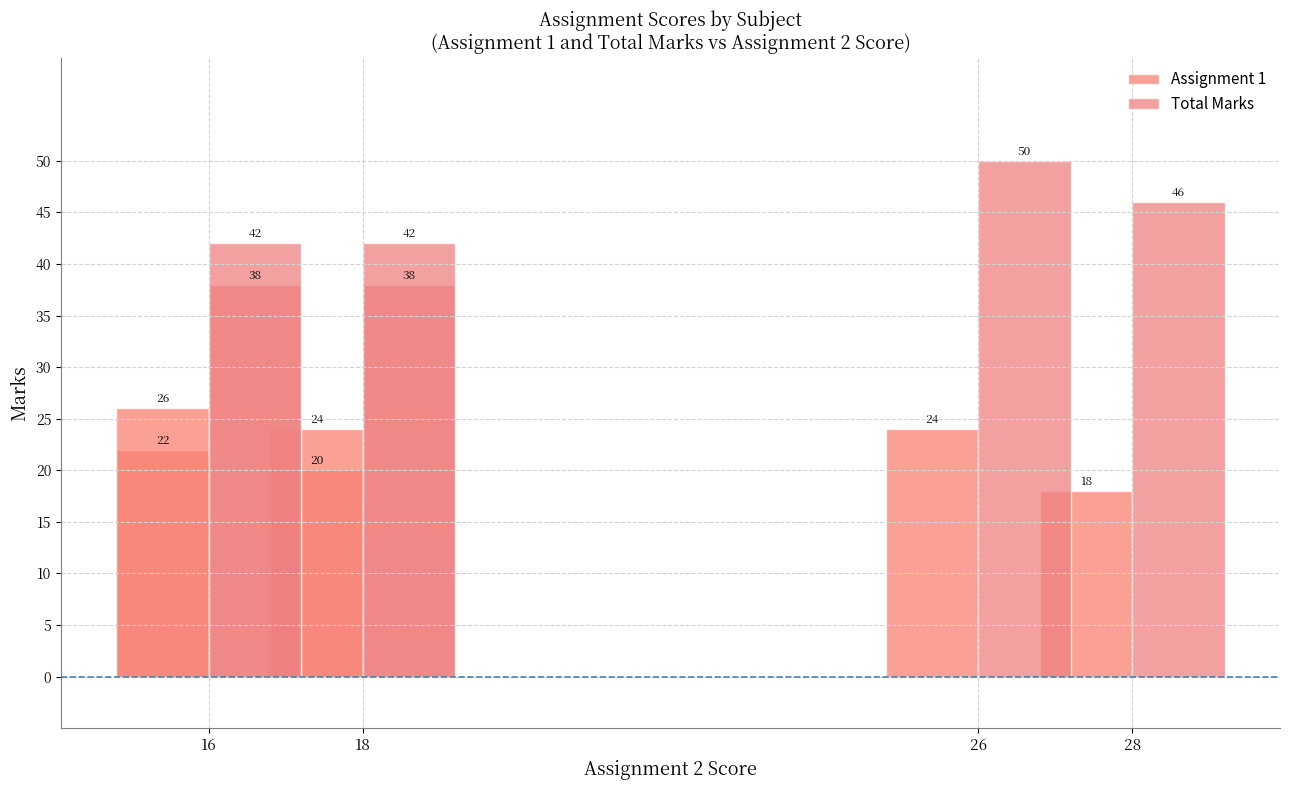

Does the chart contain stacked bars?

No